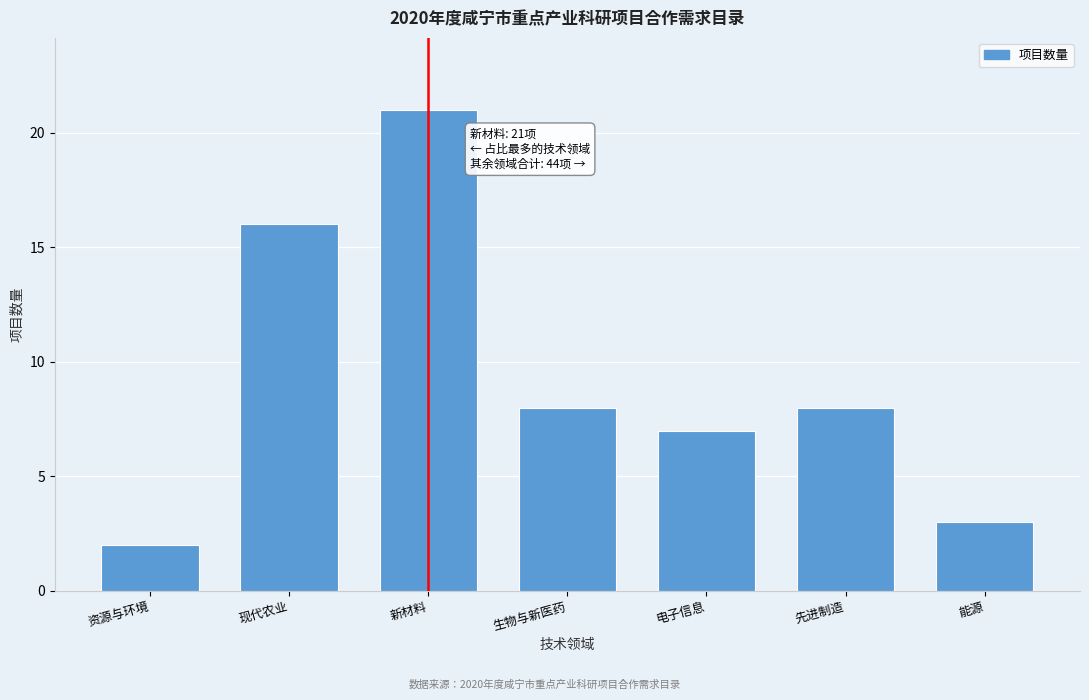

Reading right to left, what are all the values shown in this chart?

3	8	7	8	21	16	2